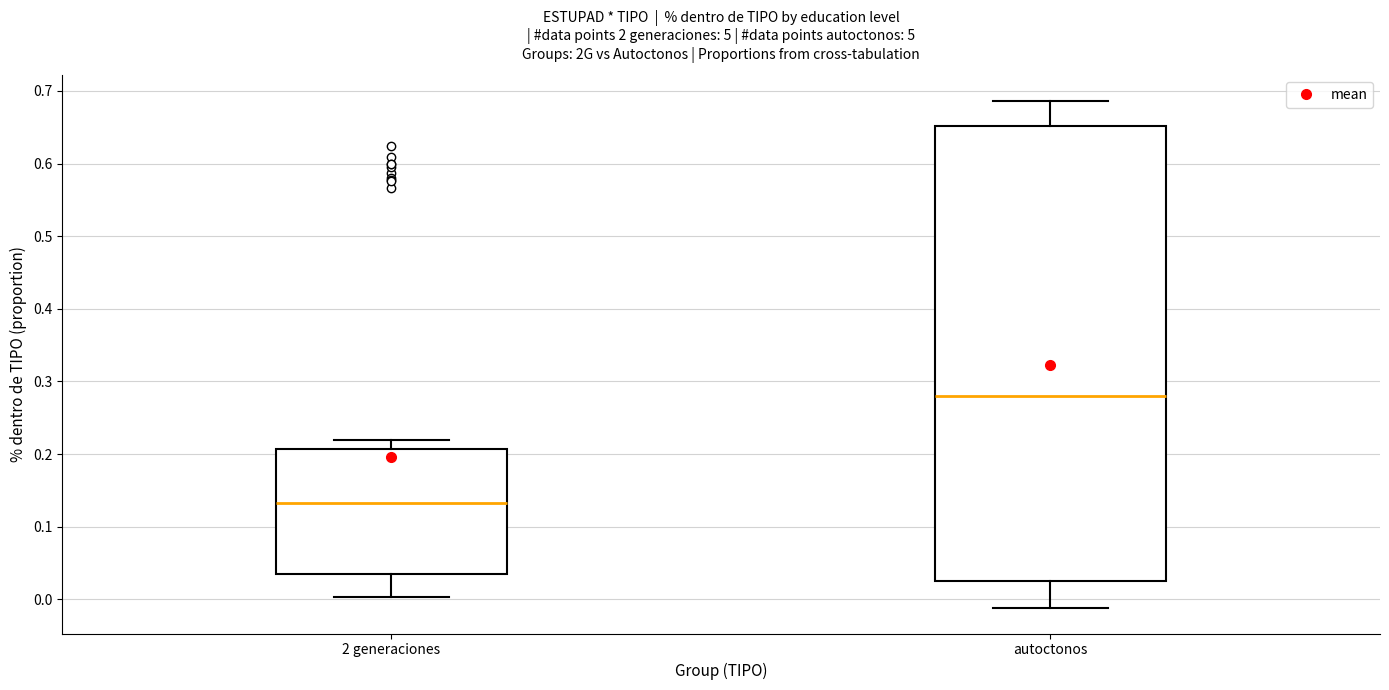

Which box is the tallest, from its lower edge to its upper edge?

autoctonos